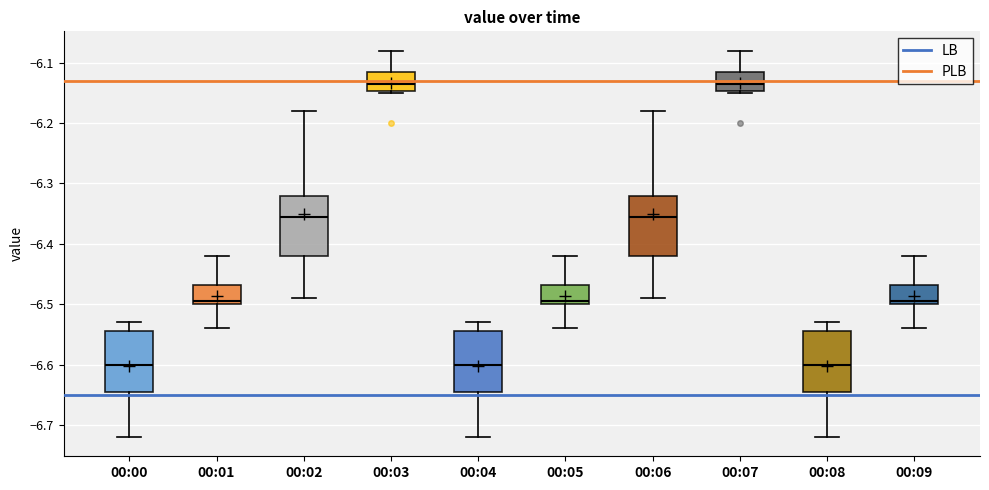

Where is the lower edge of the box for 00:02 on the y-axis? The values are not printed on the chart, so give them approximately, as read against the axis.

-6.42